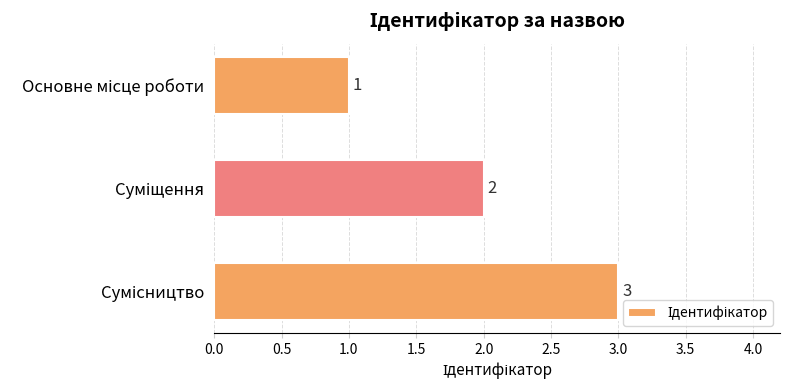

Count the values in the range 1 to 3.

3